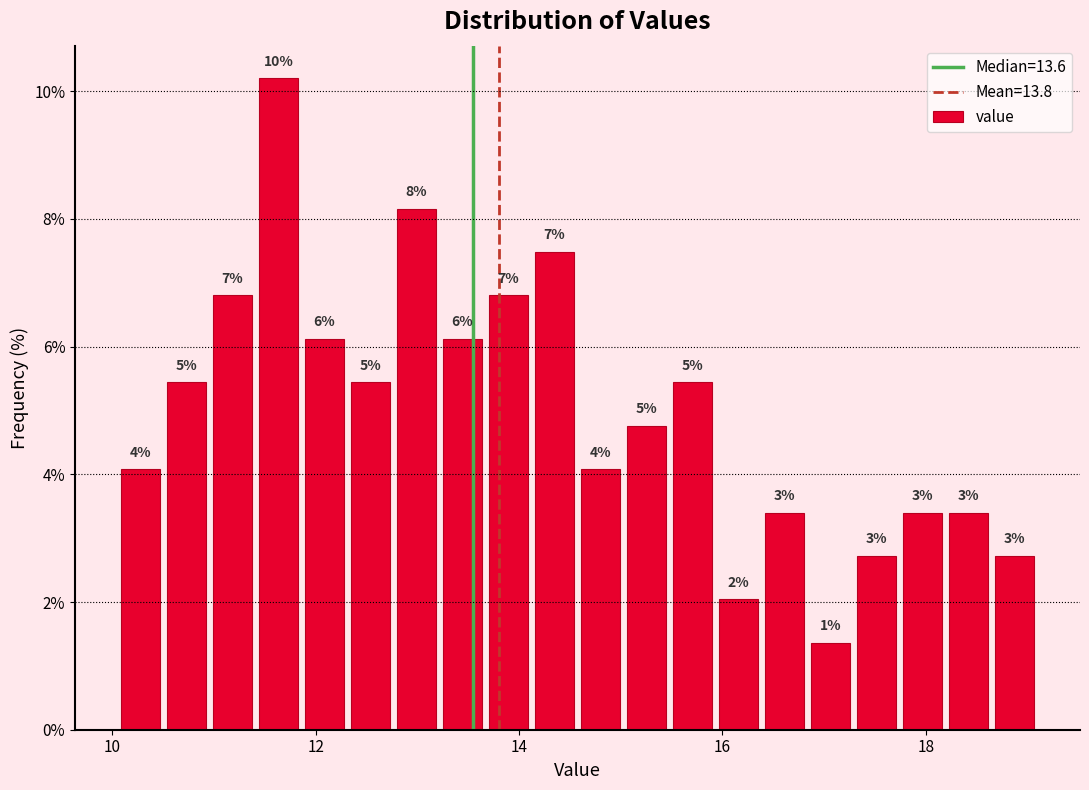

Around what value on the x-axis is the tallest bar? Give the approximate position of its centre, as read against the axis.

11.6